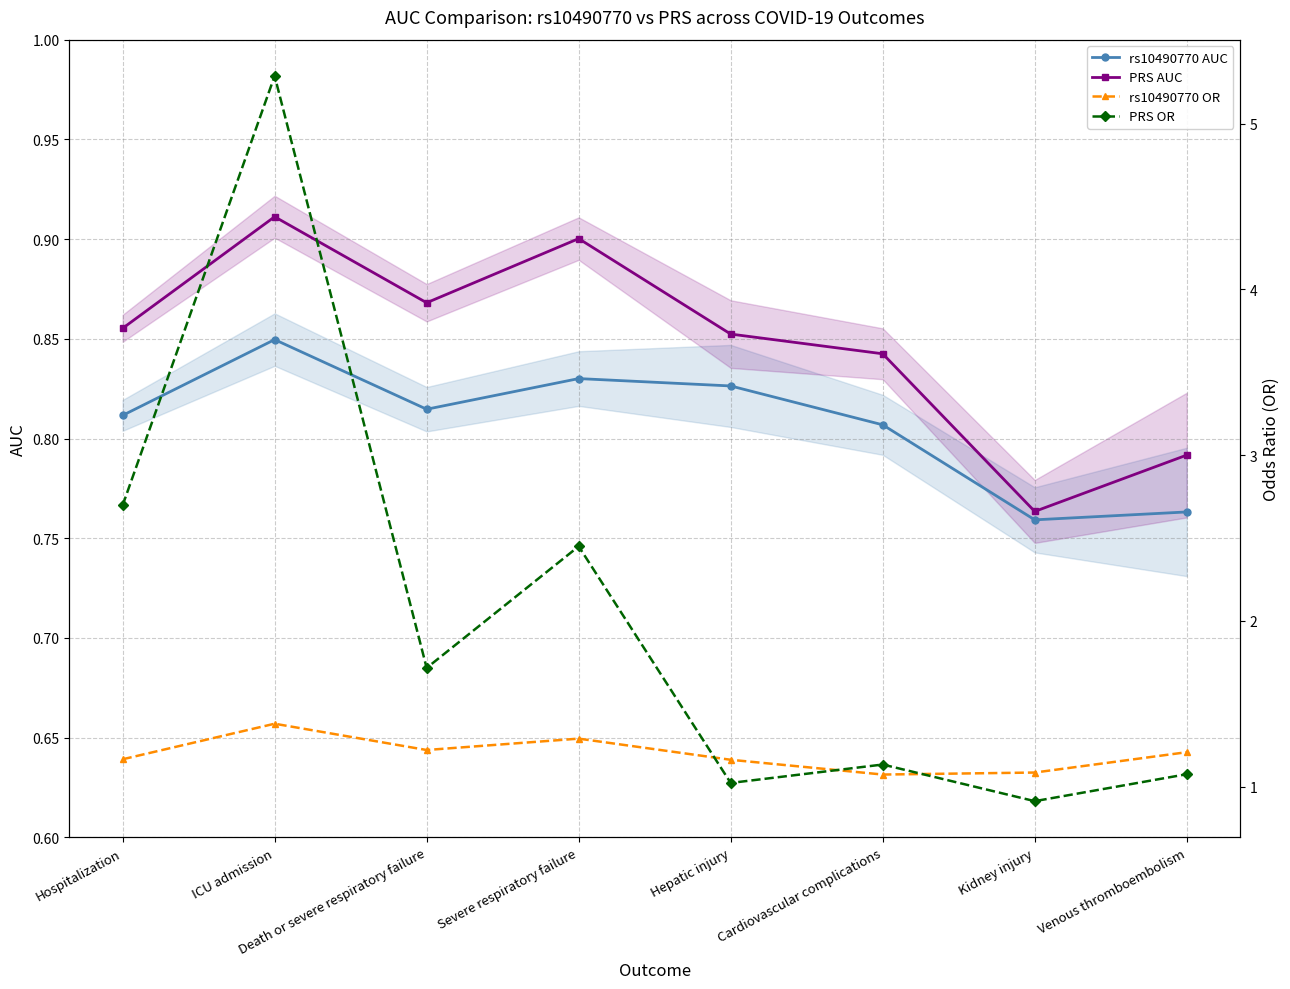

True or false: rs10490770 AUC has more than 2 interior local peaks.

False